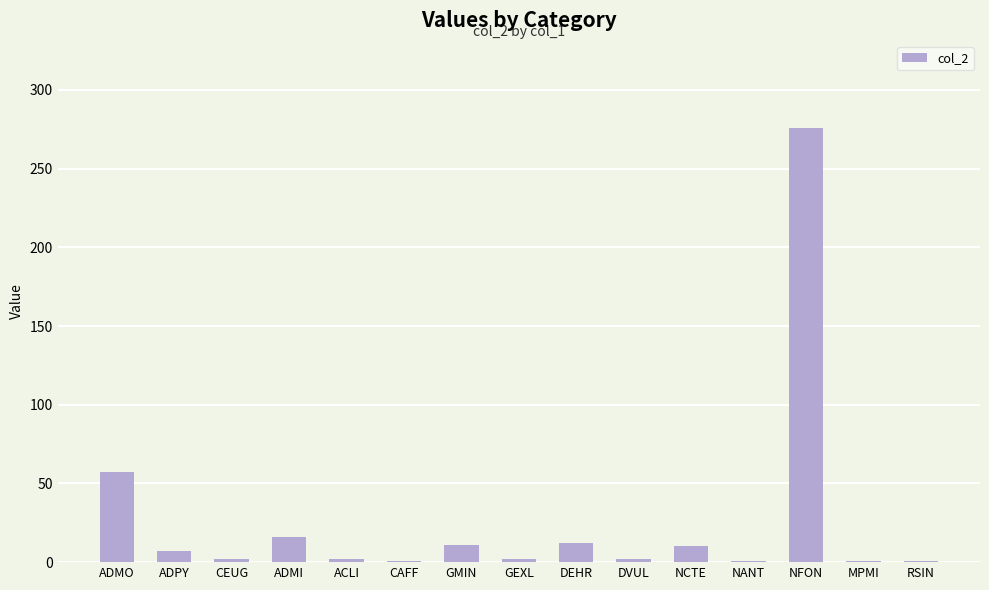

Are the bars grouped side by side (vs. stacked)?

No